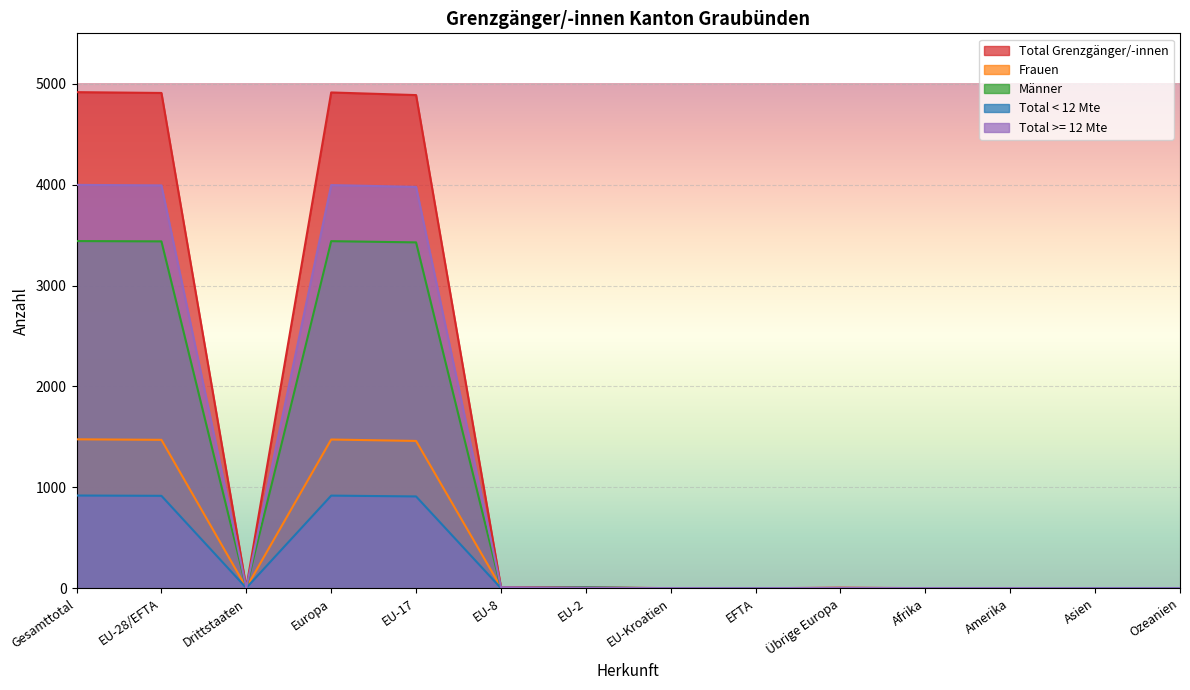

What is the average value of the Total < 12 Mte series?

262